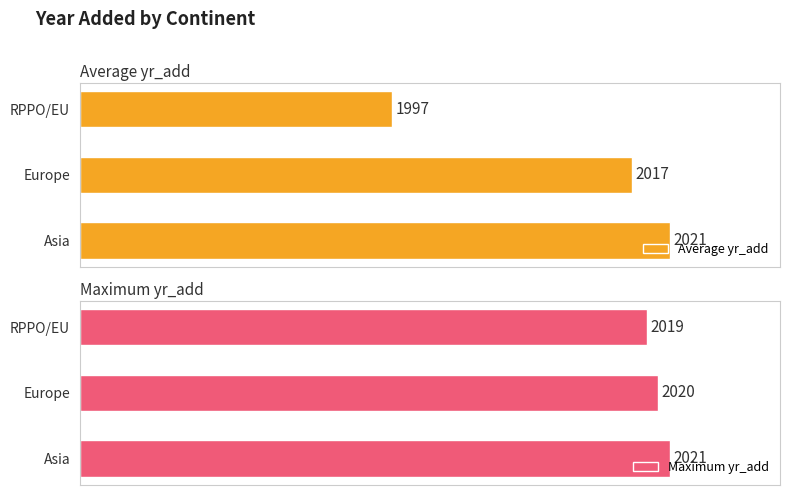

Between Asia and RPPO/EU, which series saw the biggest shift?

Average yr_add